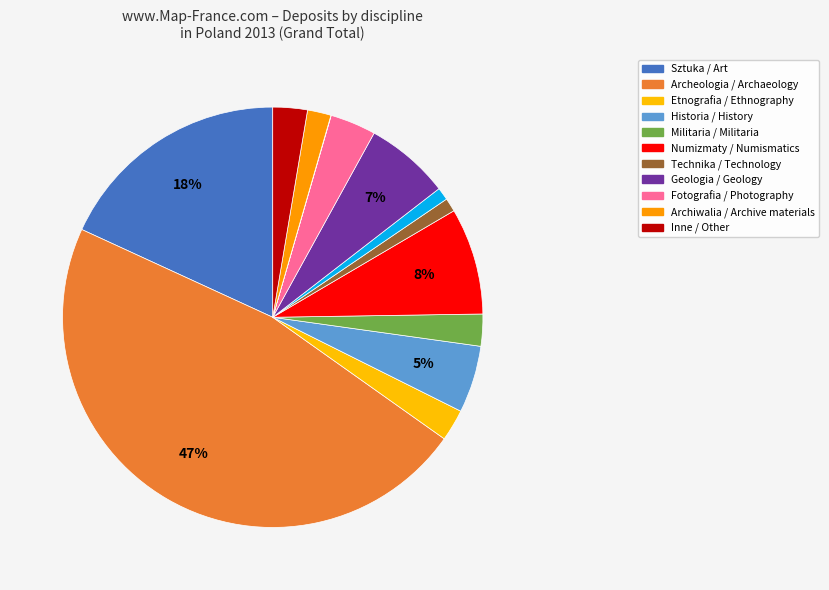

Which category has the biggest portion of the pie?

Archeologia / Archaeology